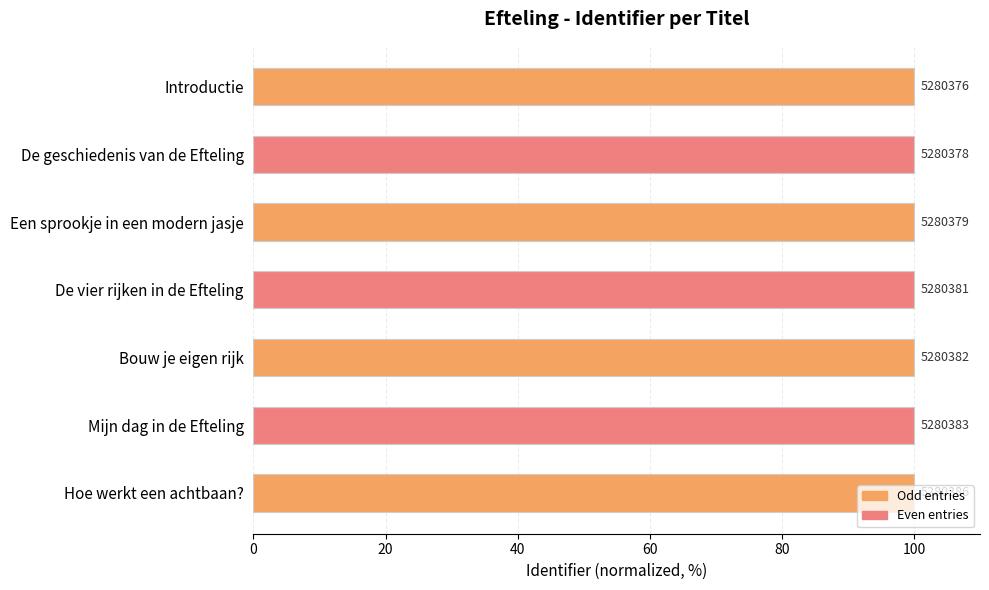

What is the sum of all values?

700.0